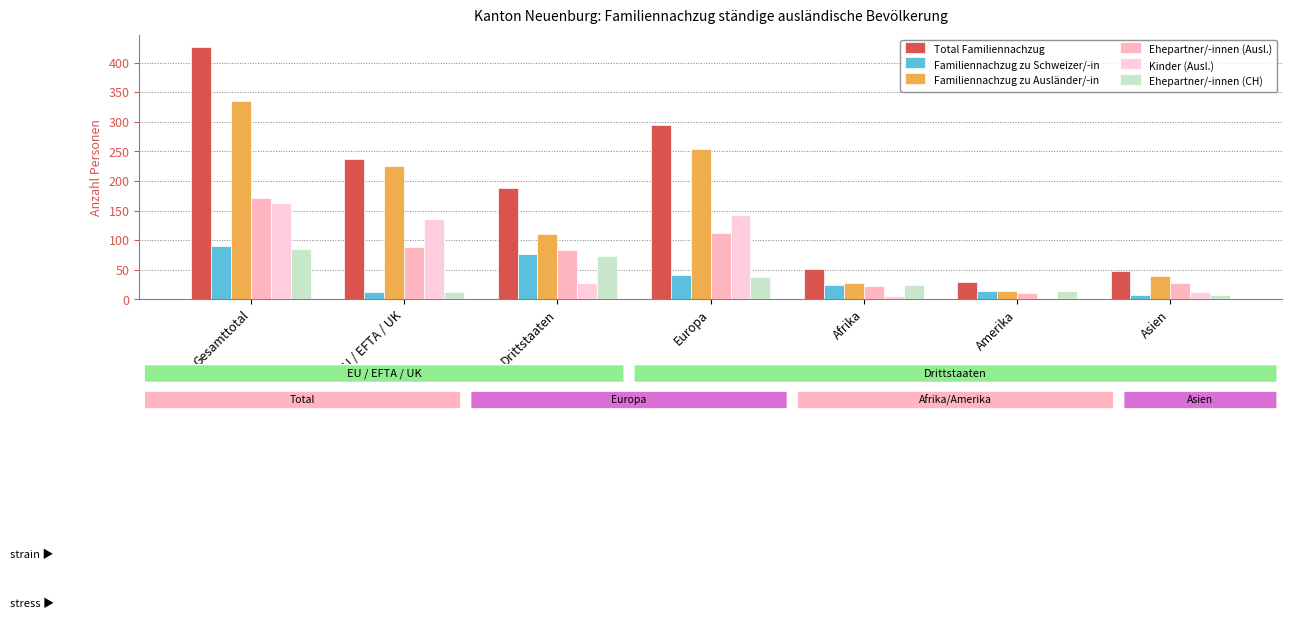

Which series has the largest total across all categories?

Total Familiennachzug